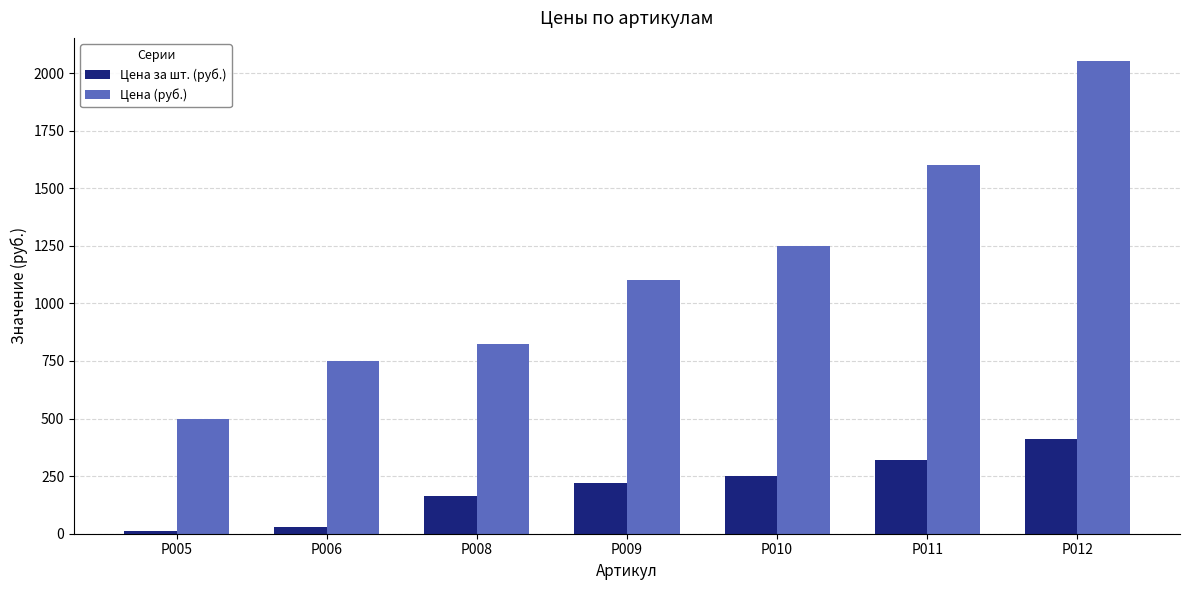

Where is Цена (руб.) nearest to the value 1275?

Р010